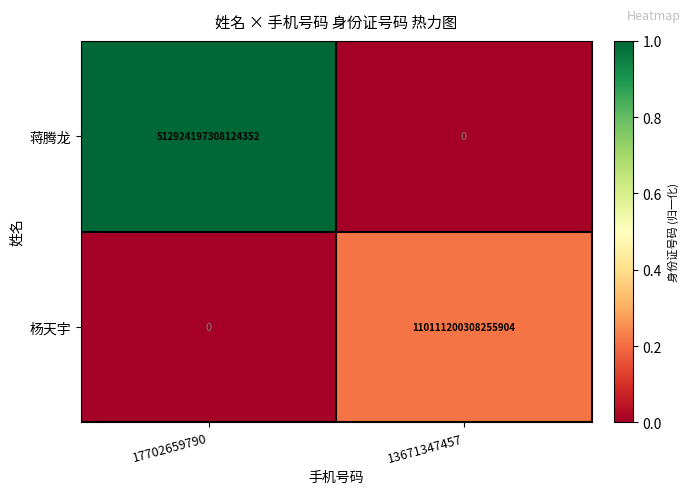

True or false: 杨天宇 has a value of -67482299936728128 at 17702659790.

False